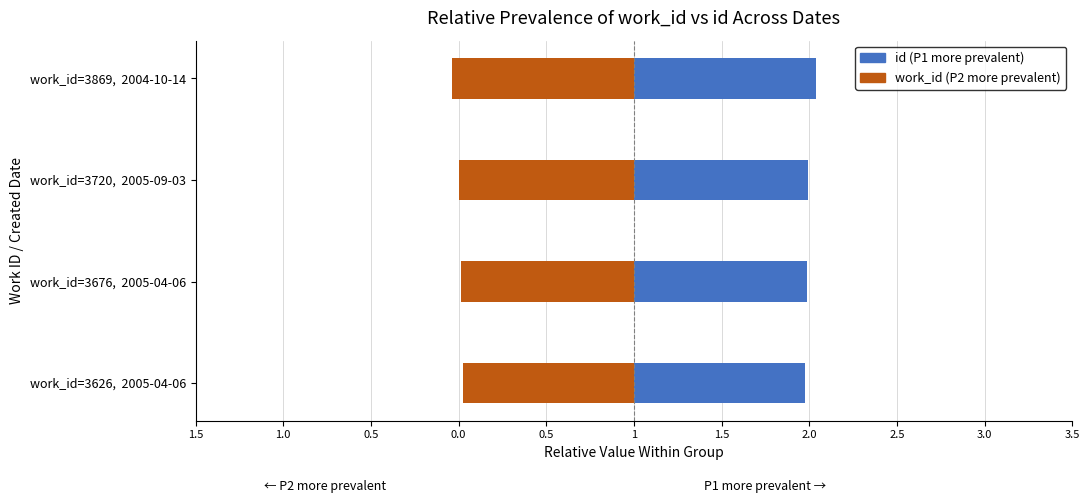

What is the sum of all id (P1 more prevalent) values?

4.0